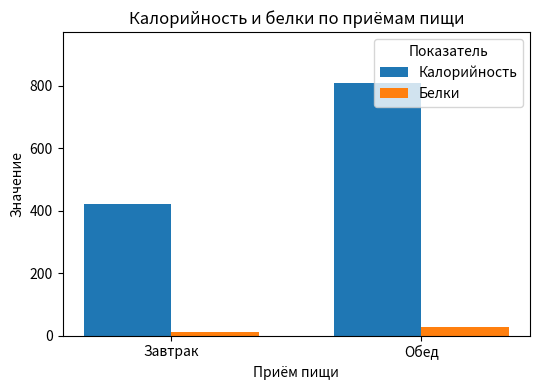

Are the bars horizontal?

No